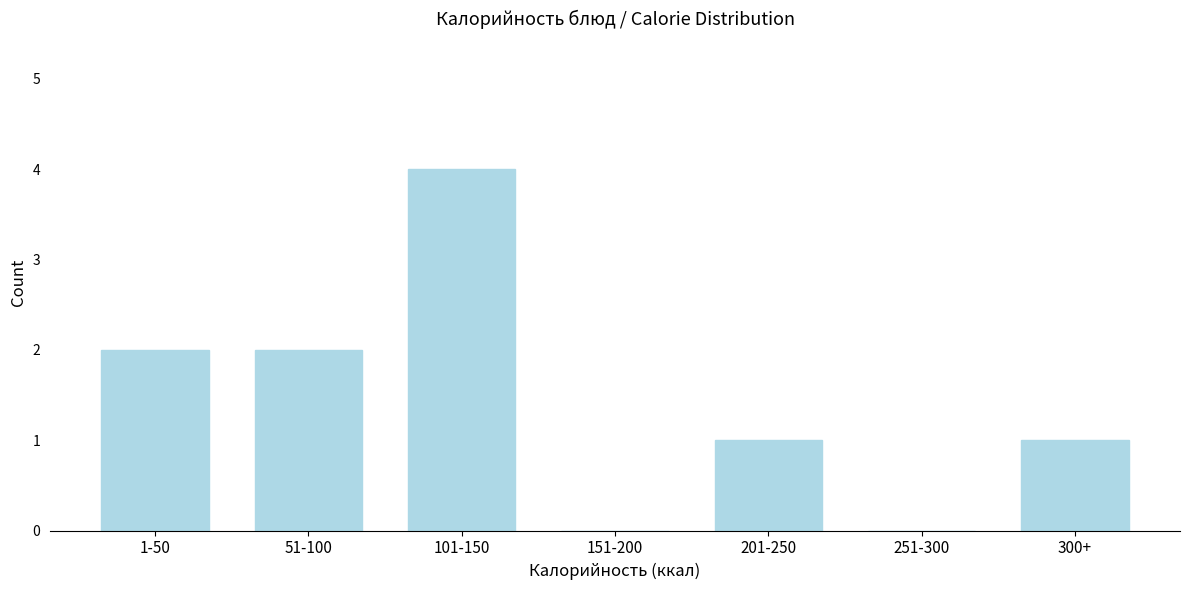

Reading left to right, extract all data points from this chart.

1-50=2	51-100=2	101-150=4	151-200=0	201-250=1	251-300=0	300+=1